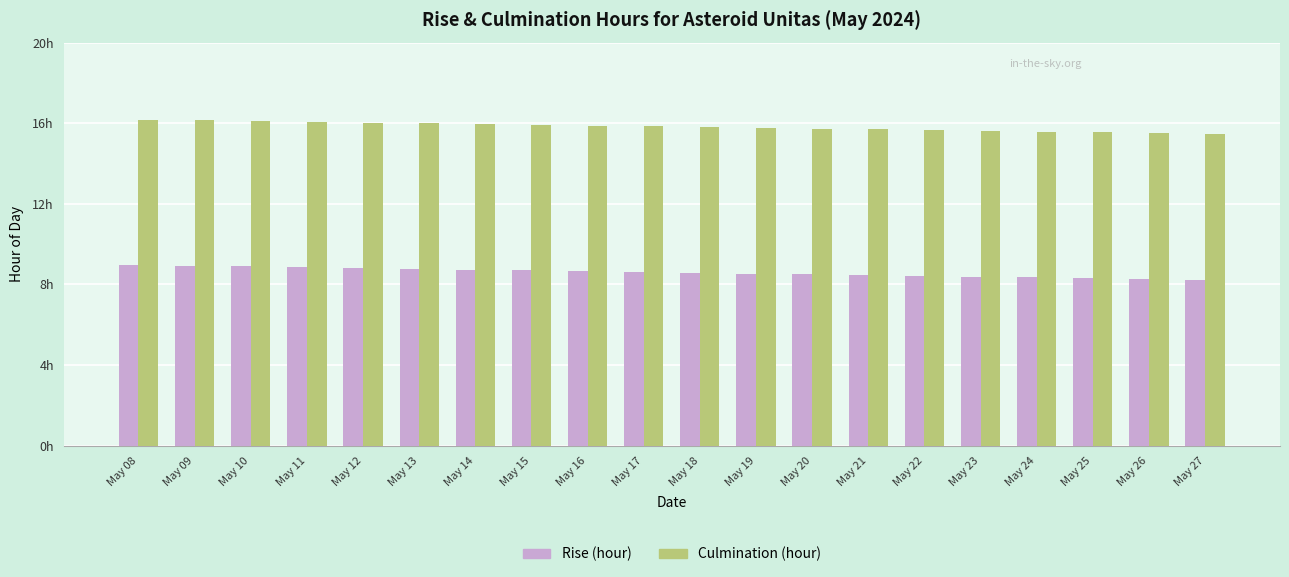

Which series has the largest total across all categories?

Culmination (hour)